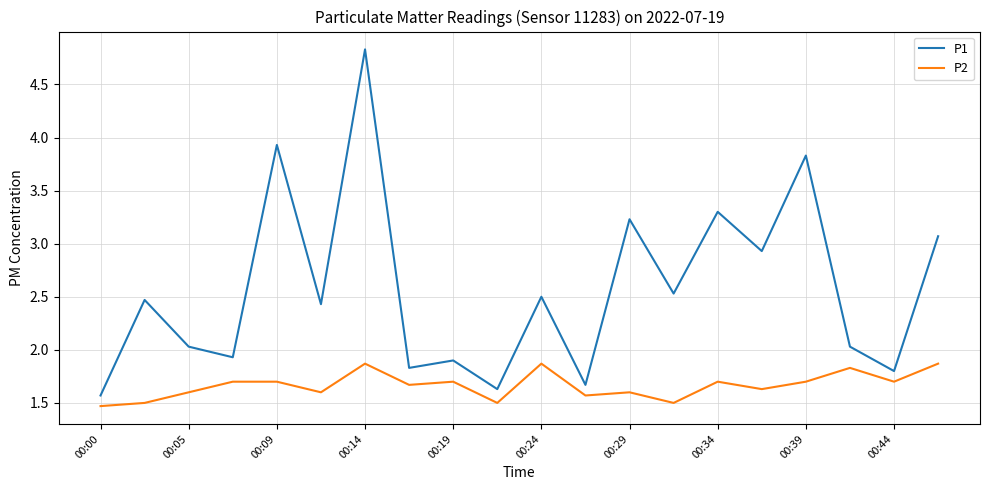

Which series has the largest total across all categories?

P1